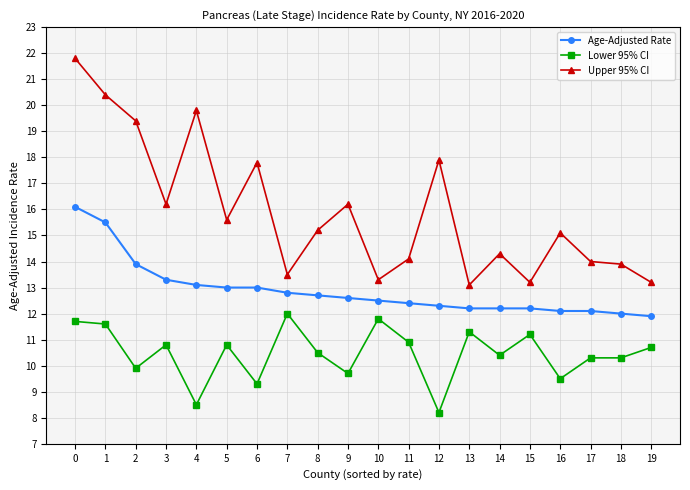

Which series has the largest total across all categories?

Upper 95% CI